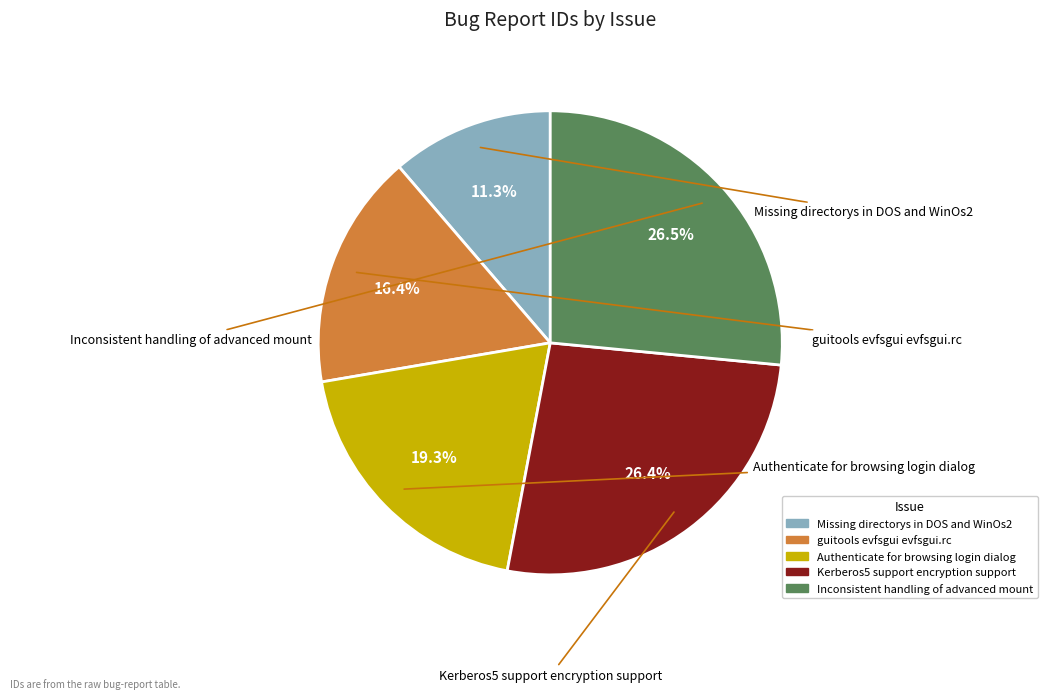

Is the sum of Missing directorys in DOS and WinOs2 and guitools evfsgui evfsgui.rc greater than half?

No